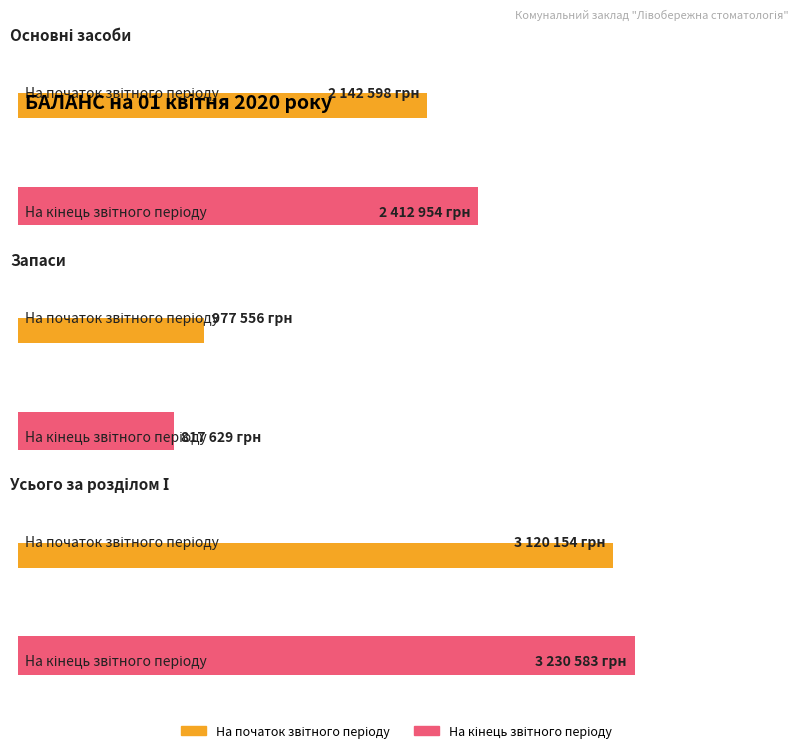

Reading right to left, extract all data points from this chart.

На початок звітного періоду: Усього за розділом І=3120154	Запаси=977556	Основні засоби=2142598
На кінець звітного періоду: Усього за розділом І=3230583	Запаси=817629	Основні засоби=2412954